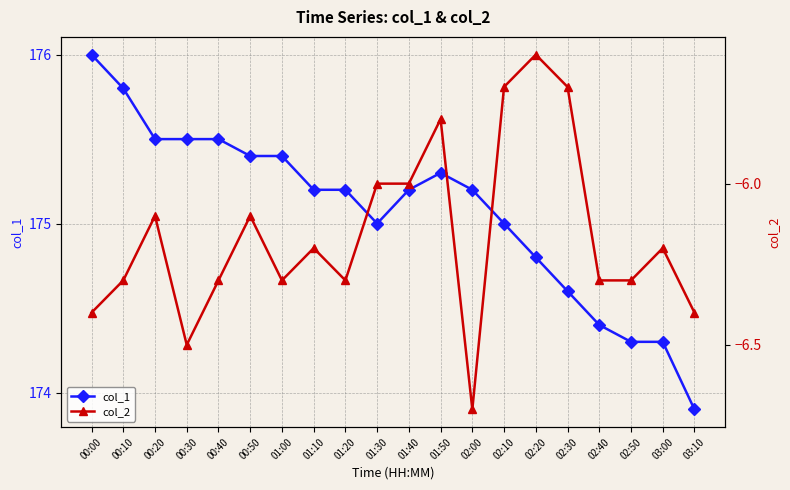

What is the minimum value shown in the chart?

-6.7